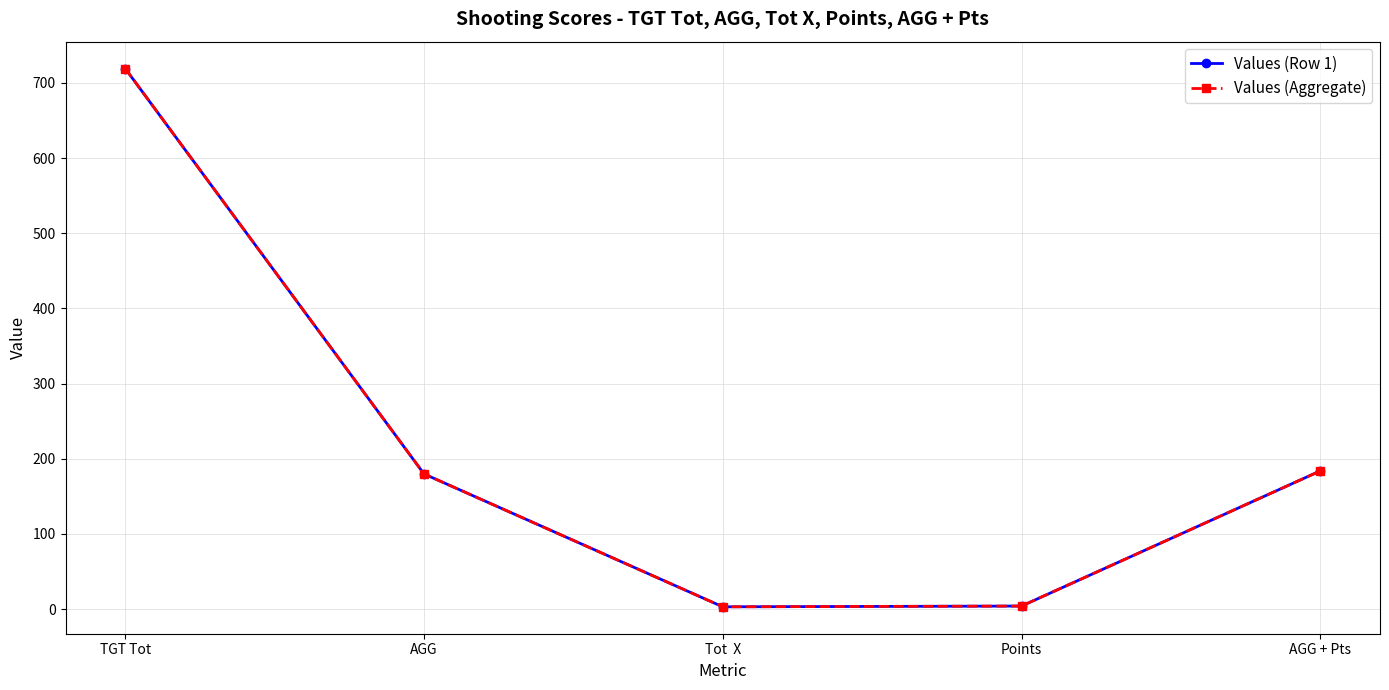

Which series has the largest range (max minus min)?

Values (Row 1)